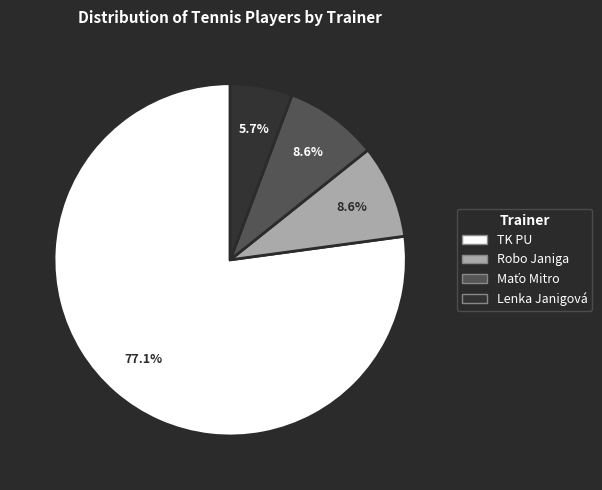

Which slice is the smallest?

Lenka Janigová